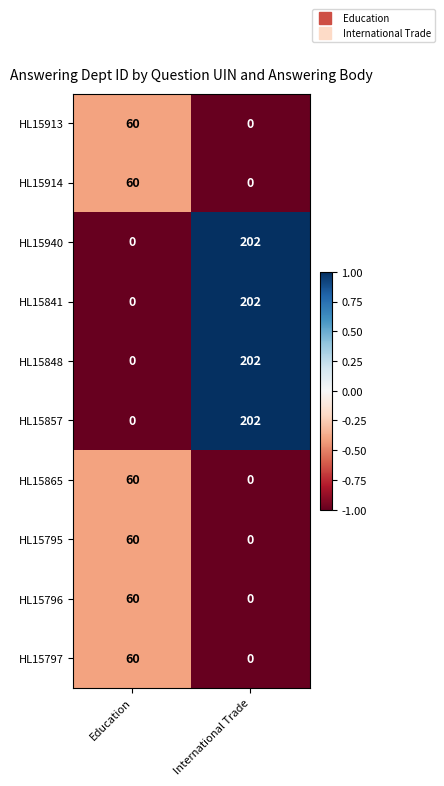

Reading left to right, list all the values displayed in this chart.

HL15913: Education=60	International Trade=0
HL15914: Education=60	International Trade=0
HL15940: Education=0	International Trade=202
HL15841: Education=0	International Trade=202
HL15848: Education=0	International Trade=202
HL15857: Education=0	International Trade=202
HL15865: Education=60	International Trade=0
HL15795: Education=60	International Trade=0
HL15796: Education=60	International Trade=0
HL15797: Education=60	International Trade=0